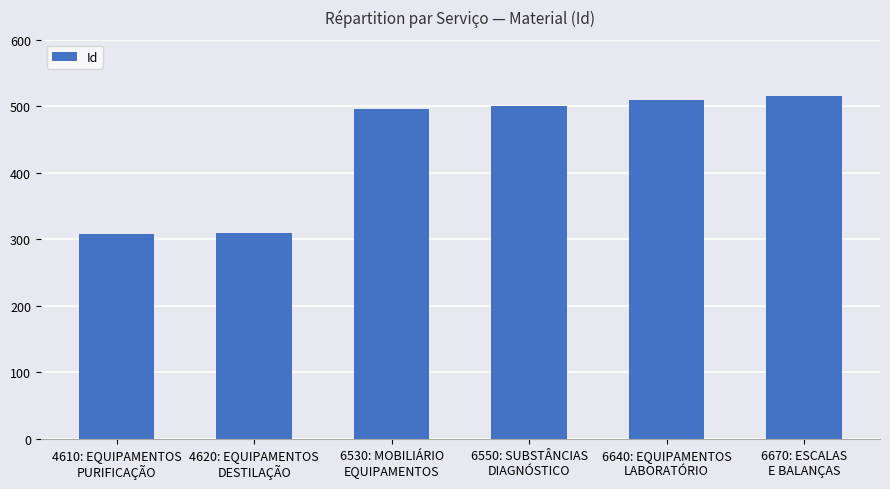

Which has a higher value, 6670: ESCALAS
E BALANÇAS or 4620: EQUIPAMENTOS
DESTILAÇÃO?

6670: ESCALAS
E BALANÇAS